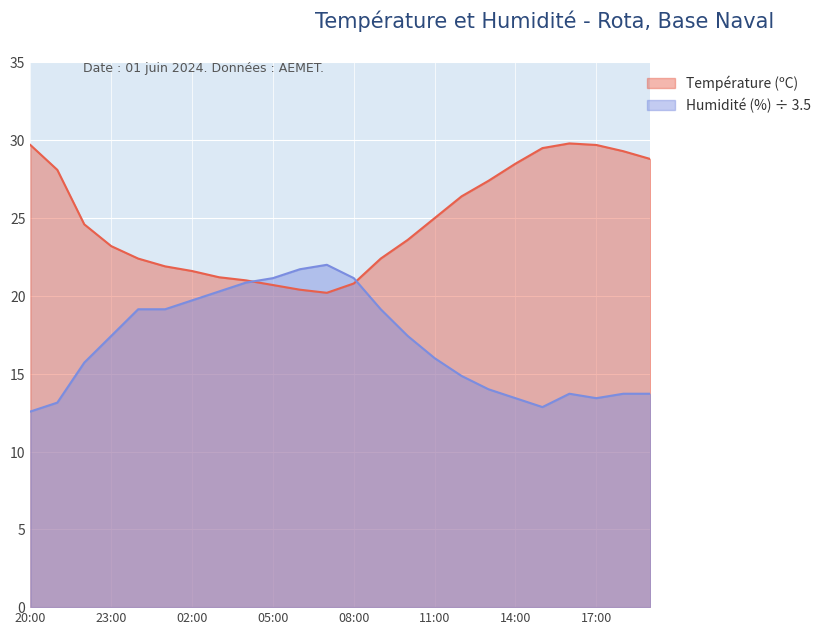

How many lines are shown in the chart?

2